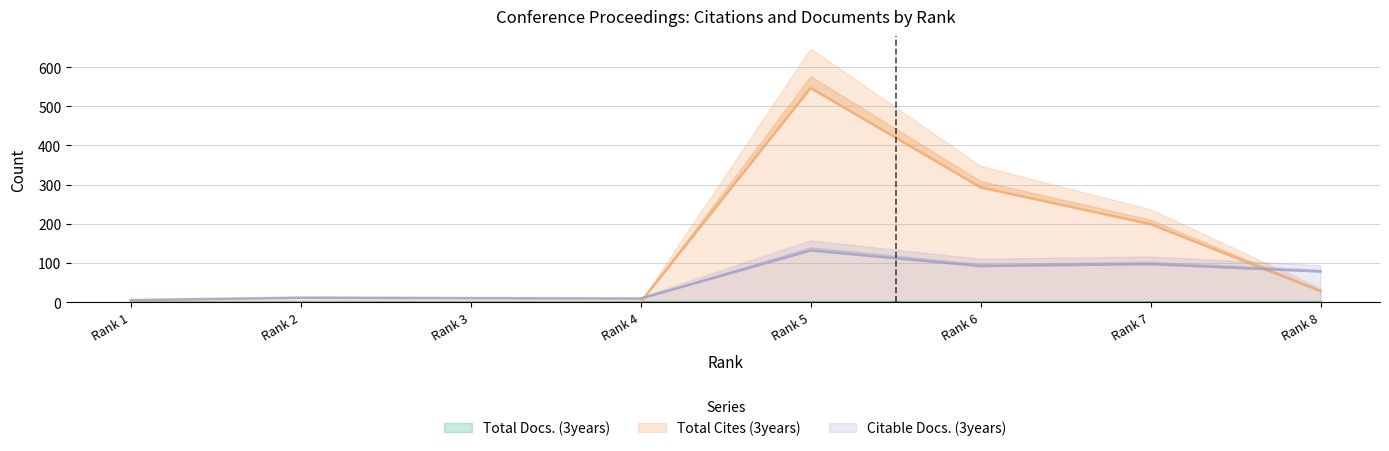

Which series has the largest total across all categories?

Total Cites (3years)